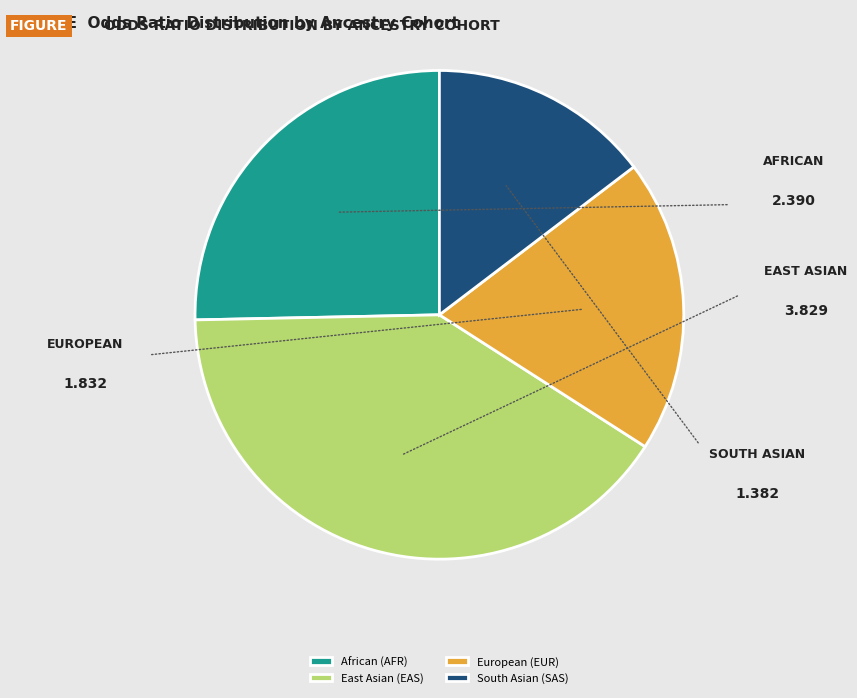

True or false: East Asian (EAS) accounts for 55% of the total.

False